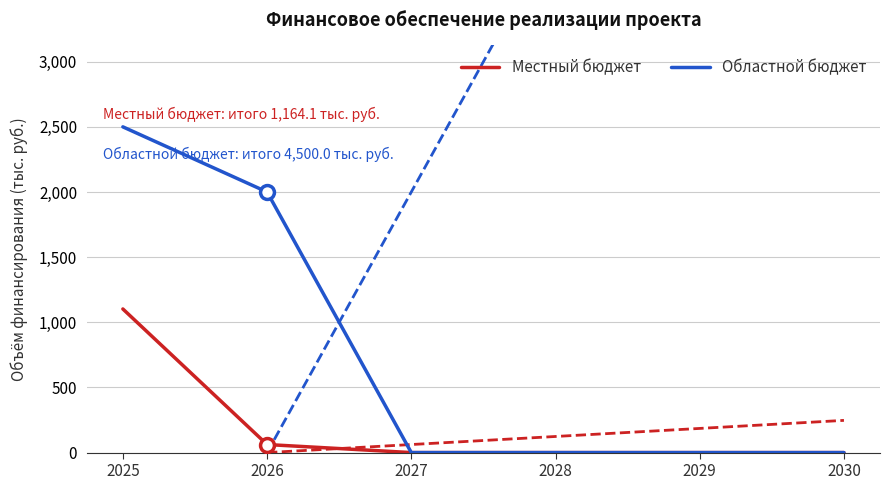

The value of Местный бюджет at 2026 is 28.3. True or false?

False